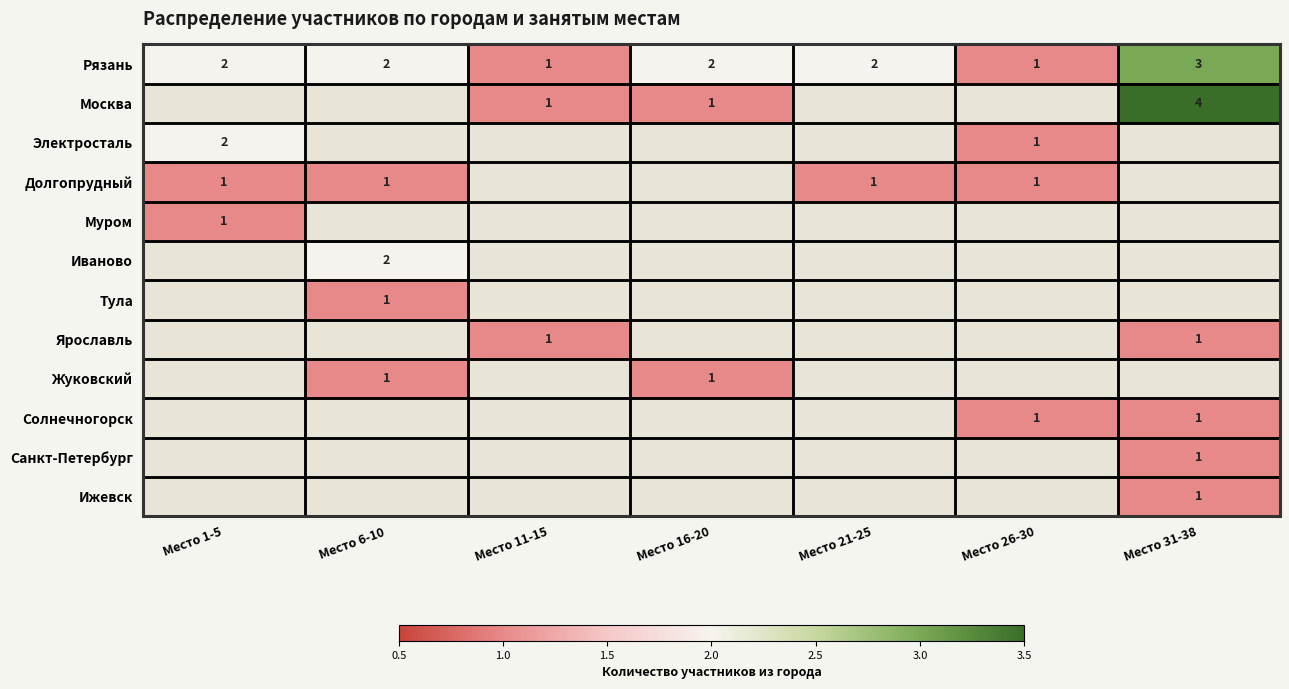

The value of Солнечногорск at Место 31-38 is 1. True or false?

True